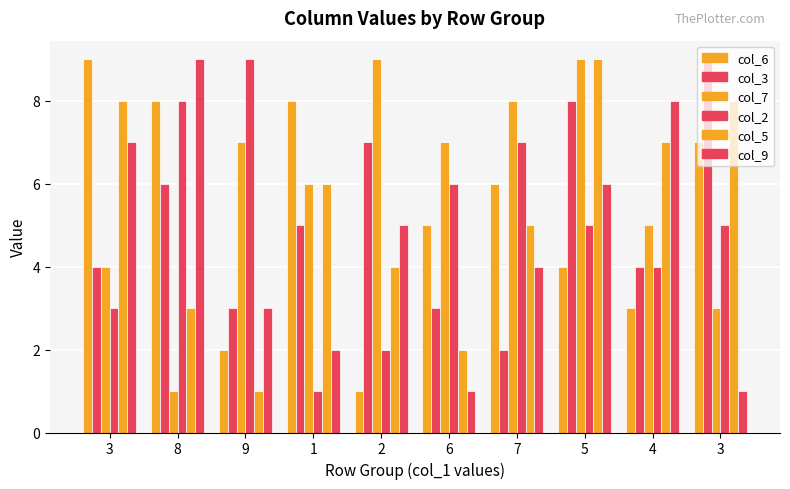

How many data points does each series have?

10